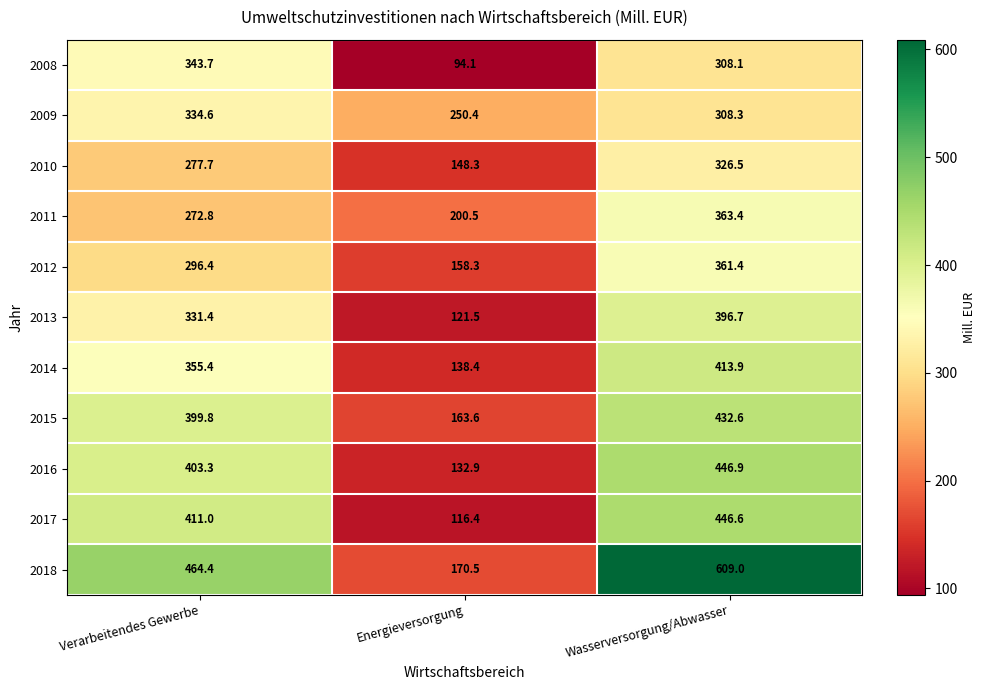

What value does the 2012 series have at Energieversorgung?

158.3